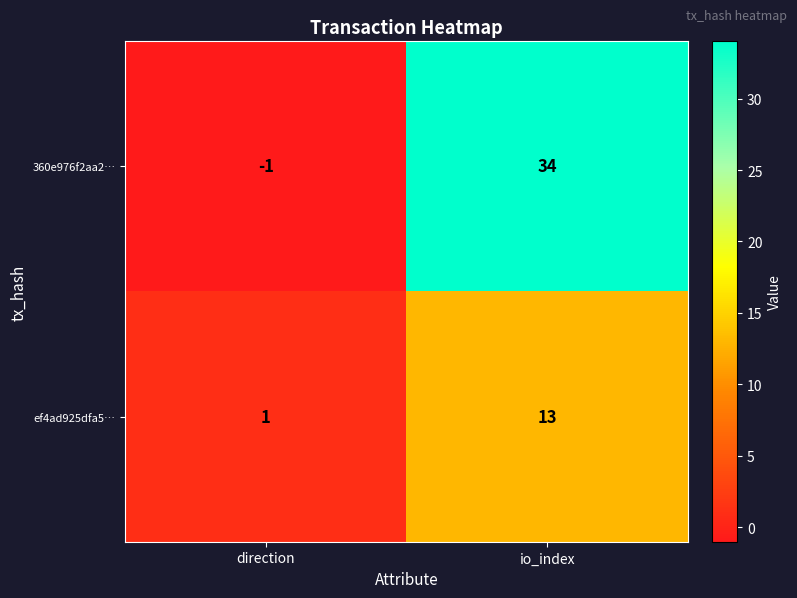

The value of 360e976f2aa2… at direction is -1. True or false?

True